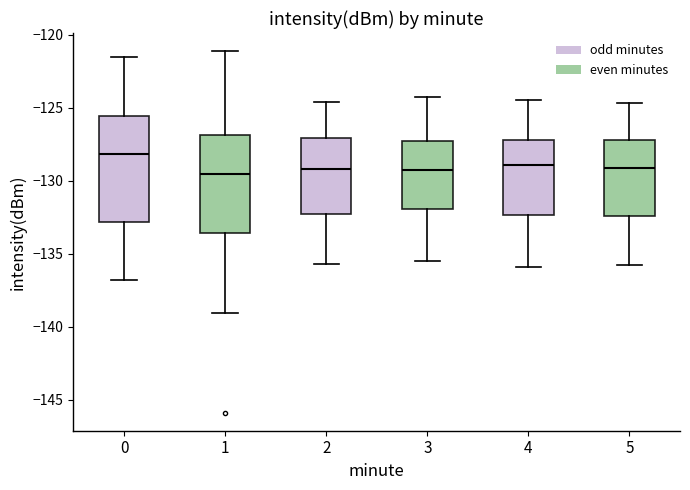

Reading left to right, transcribe this box plot: for each box, give where its median line is, the range the box spans, and where its two whiskers end, as read against the y-axis. The values are not printed on the chart, so give them approximately, as read against the axis.

0: median -128.0, box -133.0 to -125.5, whiskers -137.0 to -121.5
1: median -129.5, box -133.5 to -127.0, whiskers -139.0 to -121.0
2: median -129.0, box -132.0 to -127.0, whiskers -135.5 to -124.5
3: median -129.5, box -132.0 to -127.0, whiskers -135.5 to -124.5
4: median -129.0, box -132.5 to -127.0, whiskers -136.0 to -124.5
5: median -129.0, box -132.5 to -127.0, whiskers -136.0 to -124.5